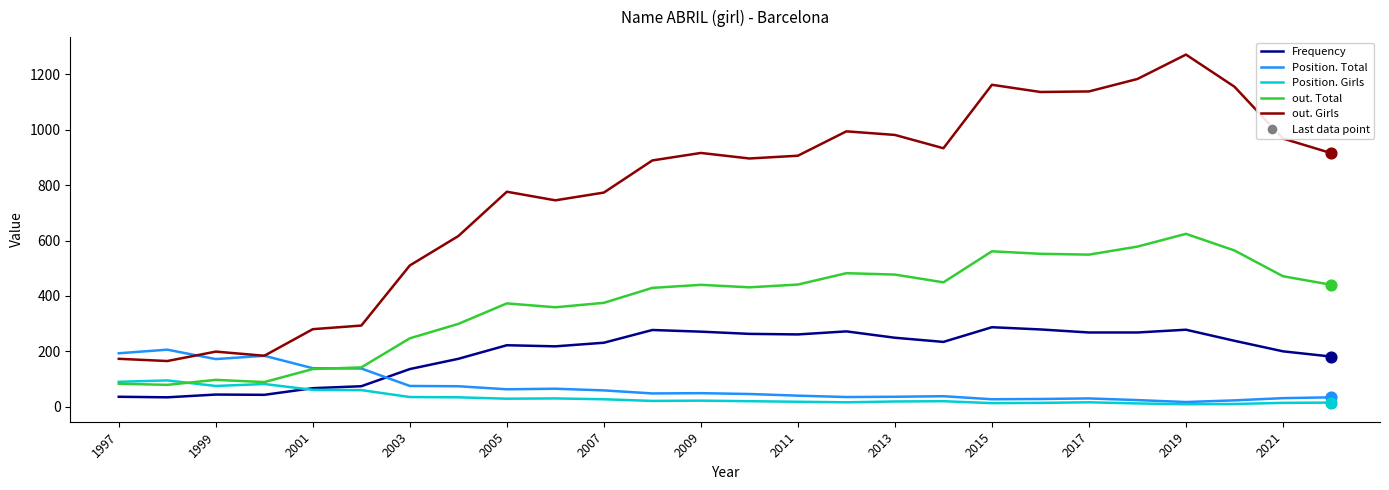

Which series has the widest spread of values?

out. Girls